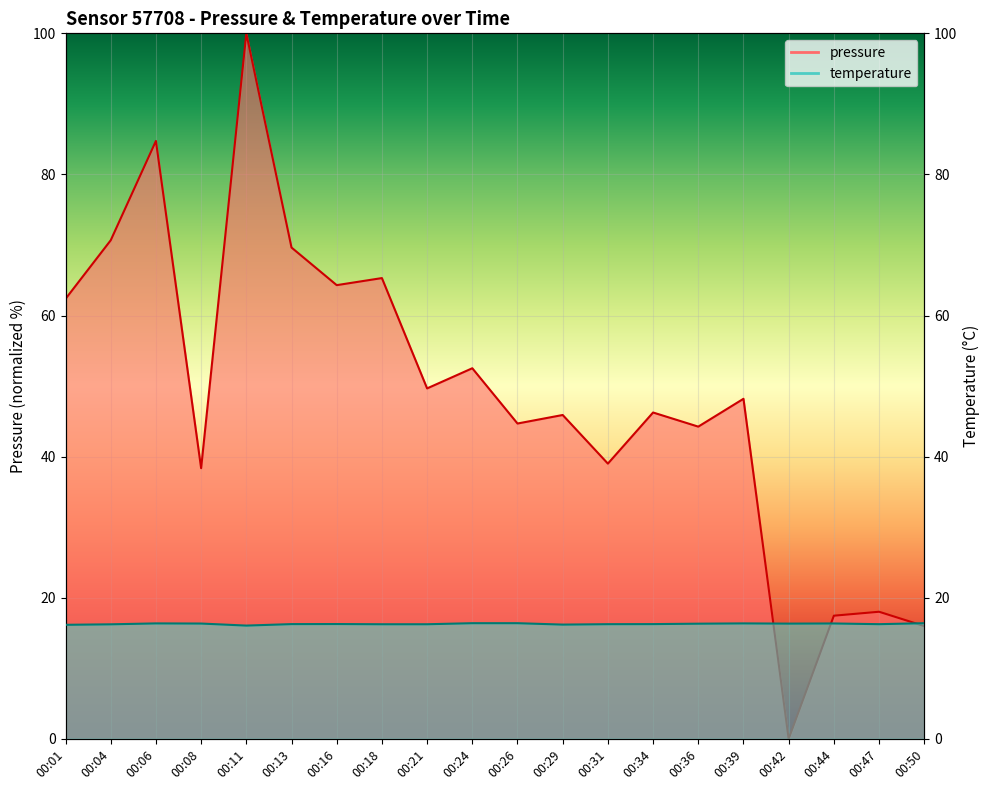

How many values in the pressure series exceed 48?

10